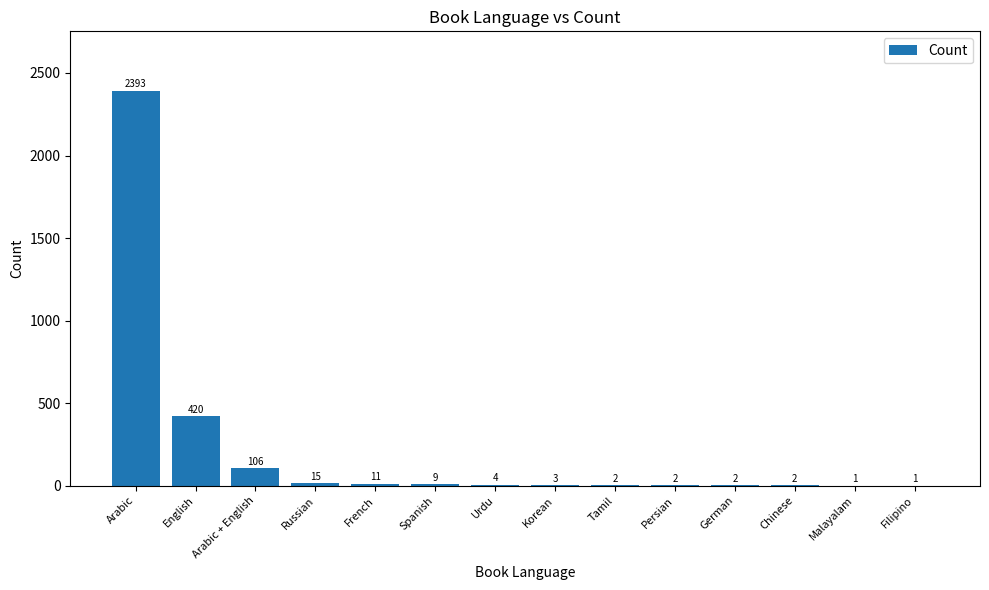

What is the change in value from French to German?

-9